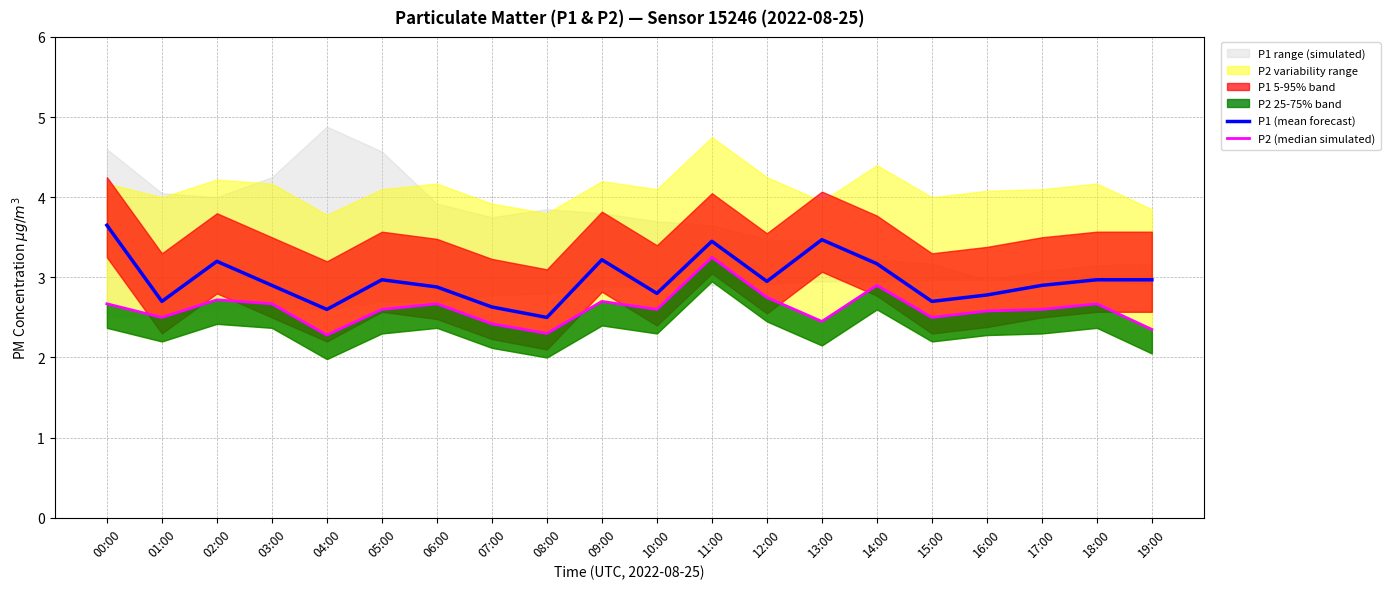

The value of P1 (mean forecast) at 02:00 is 3.2. True or false?

True